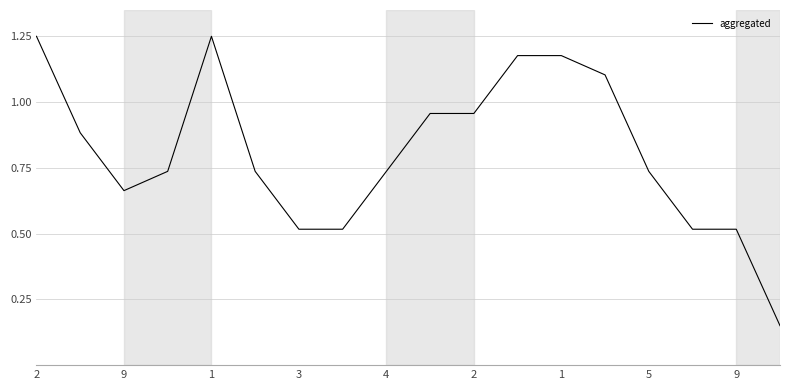

What is the difference between the maximum and minimum values?

1.1